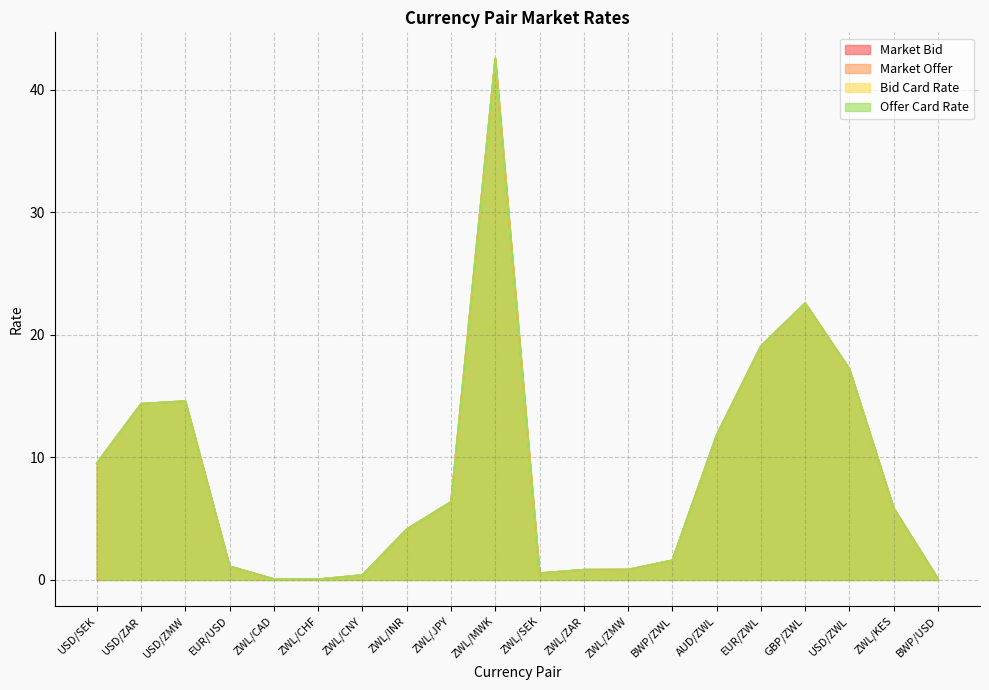

Between EUR/USD and ZWL/ZMW, which series saw the biggest shift?

Market Bid